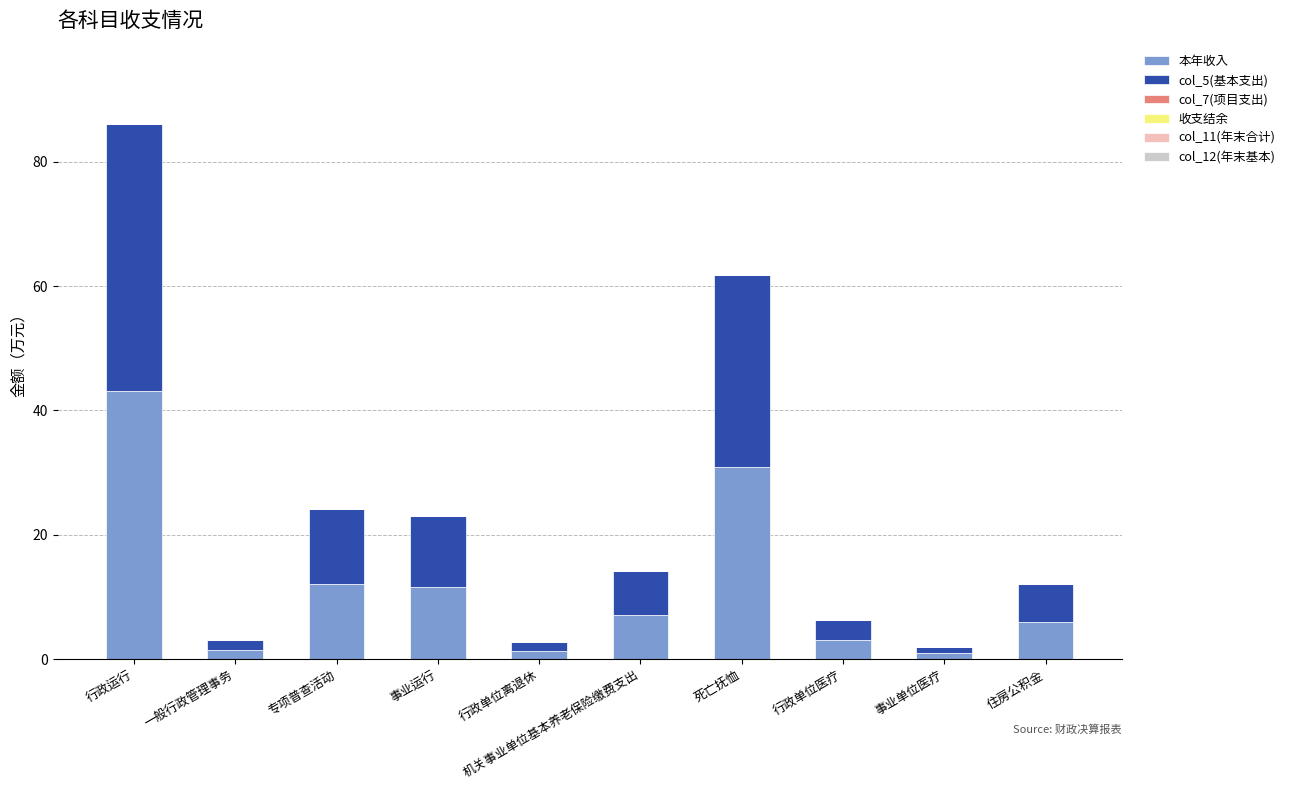

How many distinct data groups are displayed?

2